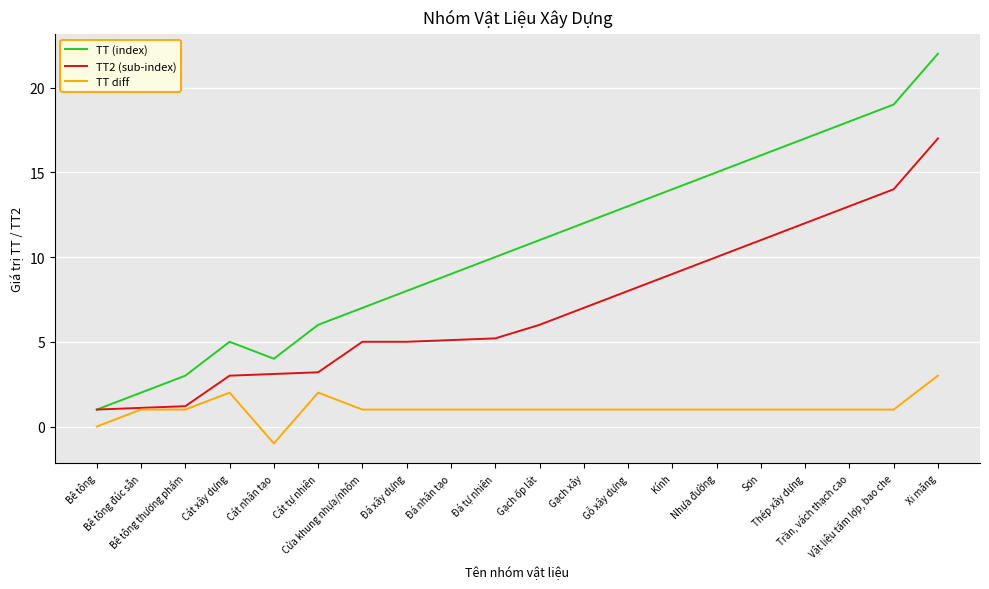

What is the difference between the highest and lowest values at Thép xây dựng?

16.0